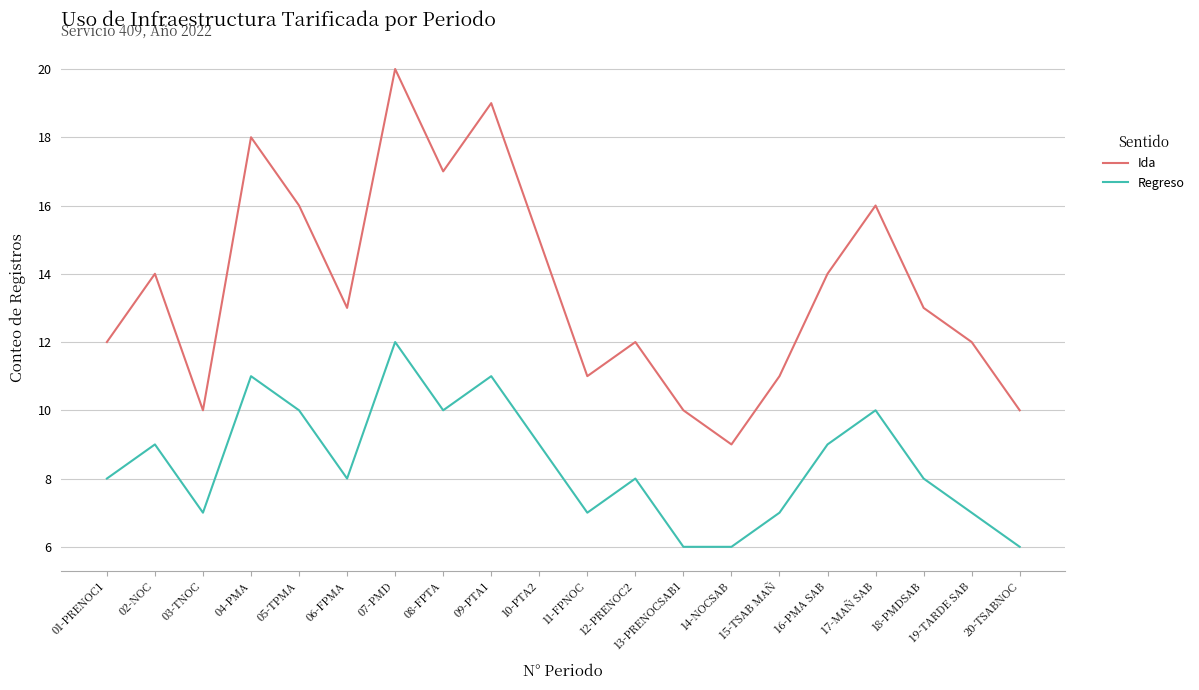

What is the difference between the Ida values at 09-PTA1 and 05-TPMA?

3